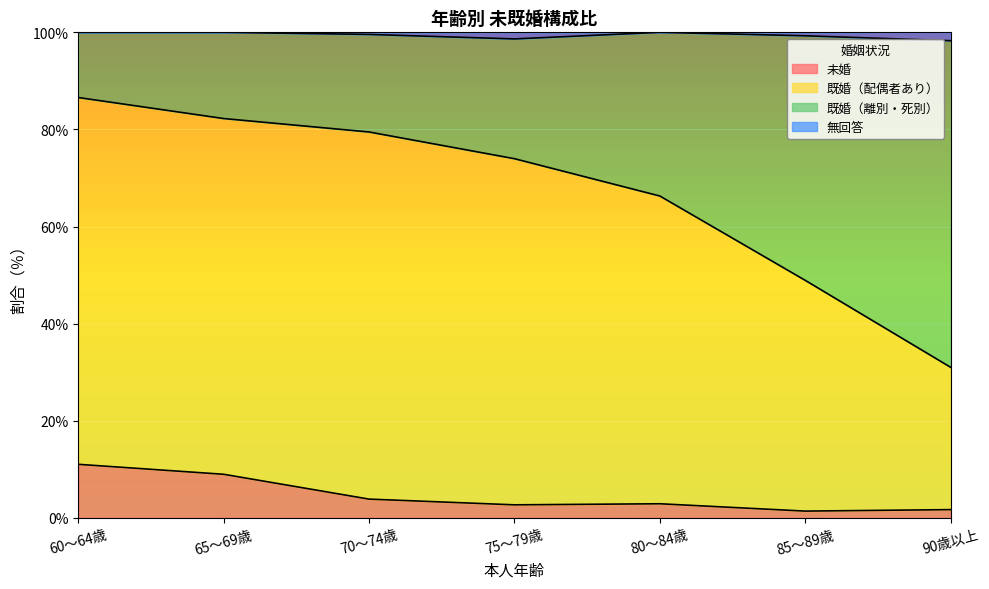

True or false: 未婚 has a value of 2.7 at 75～79歳.

True